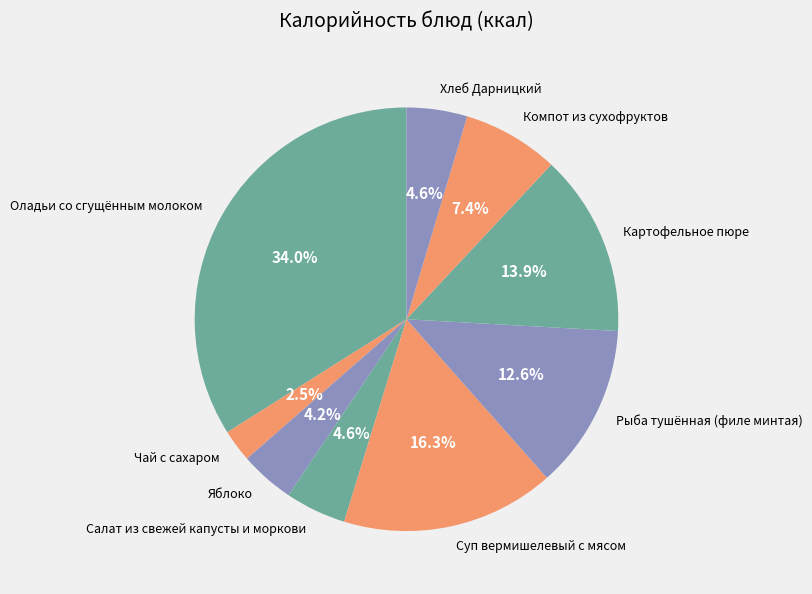

To the nearest percent, what portion does Яблоко represent?

4%